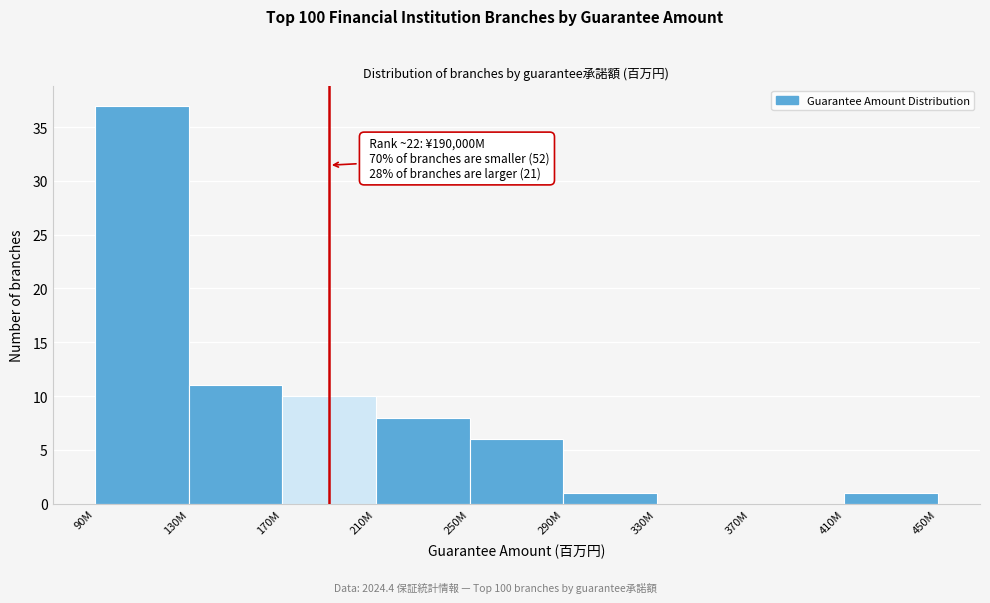

Reading right to left, what are all the values shown in this chart?

410M=1	370M=0	330M=0	290M=1	250M=6	210M=8	170M=10	130M=11	90M=37